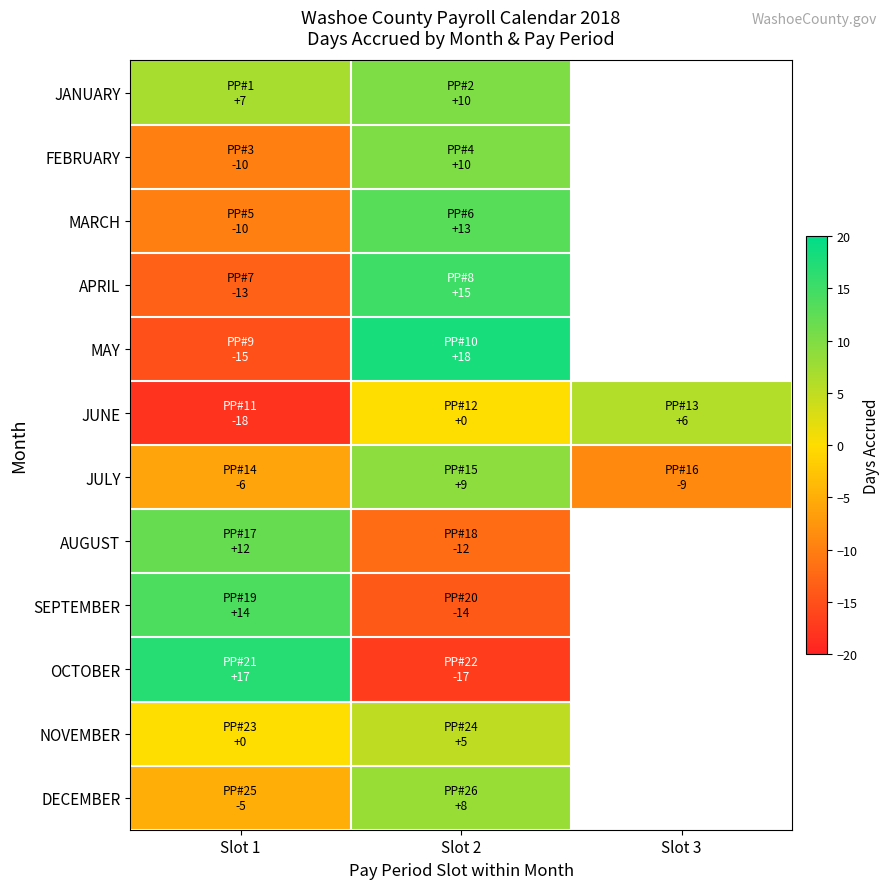

The MAY series shows 8.4 at Slot 2. True or false?

False